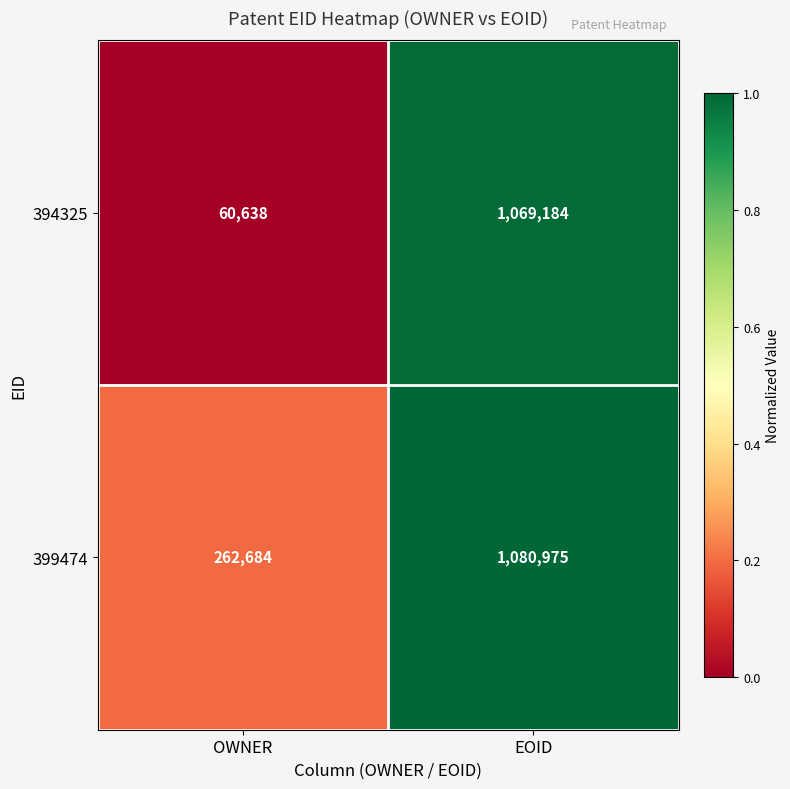

Rank the series by their maximum value, from lowest to highest.

394325, 399474